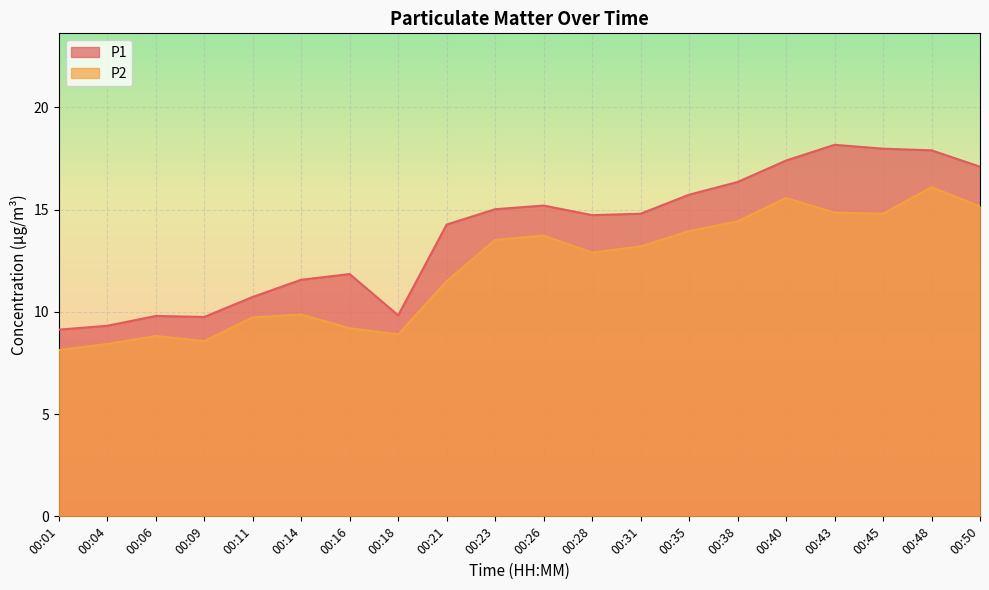

Is the value of P2 at 00:35 greater than the value of P1 at 00:23?

No